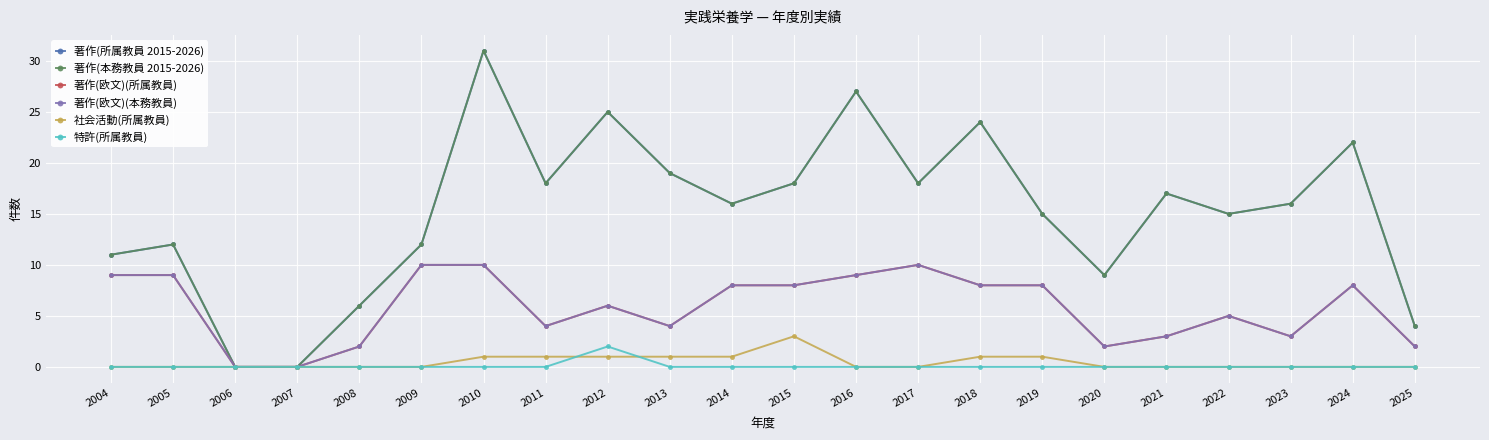

Is this an area chart (filled region under the line)?

No